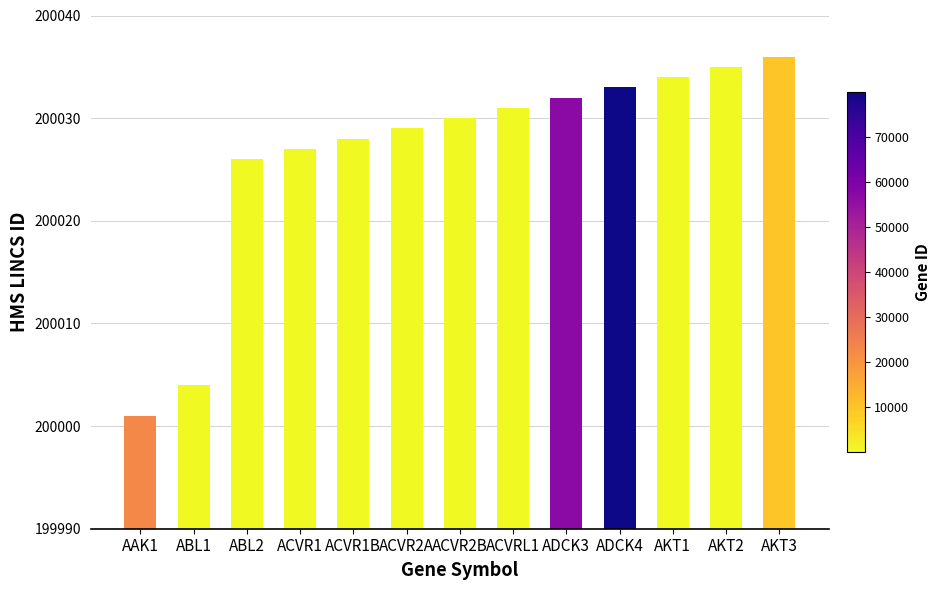

The chart shows a value of 283713 at ACVR1. True or false?

False